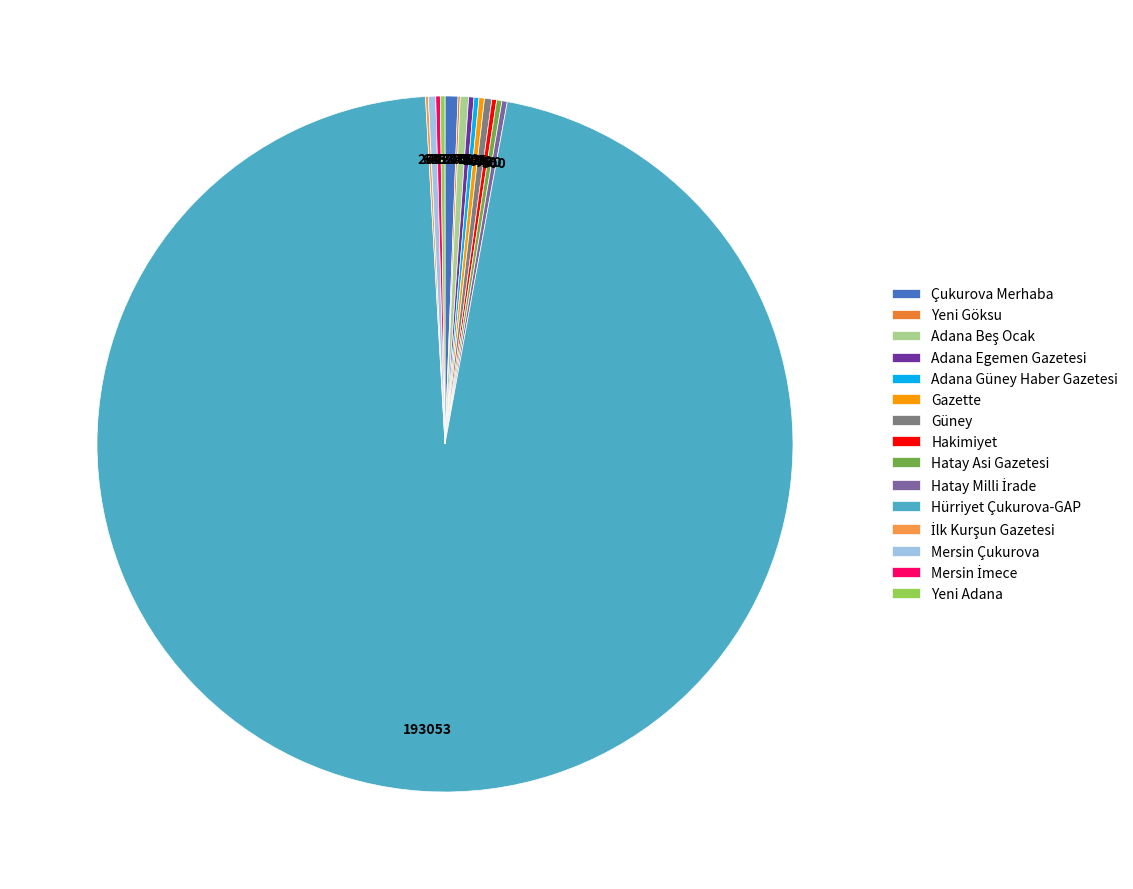

Does Yeni Adana represent more than half of the total?

No